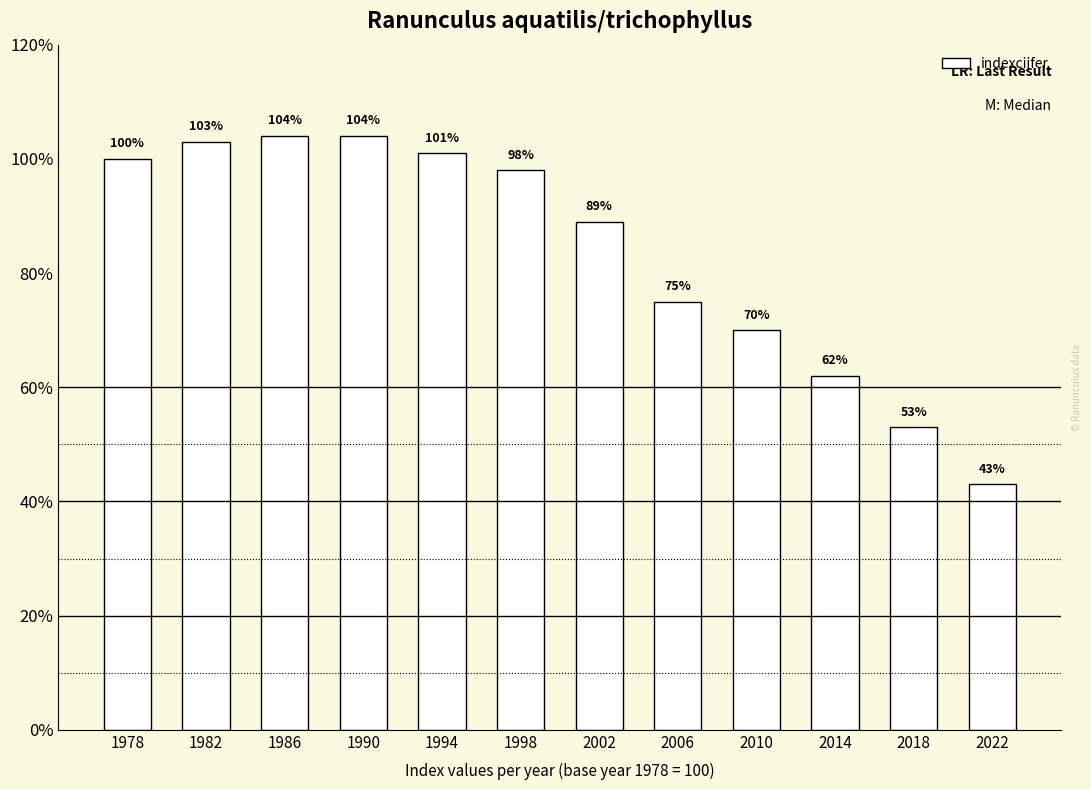

The value at 2002 is 89. True or false?

True